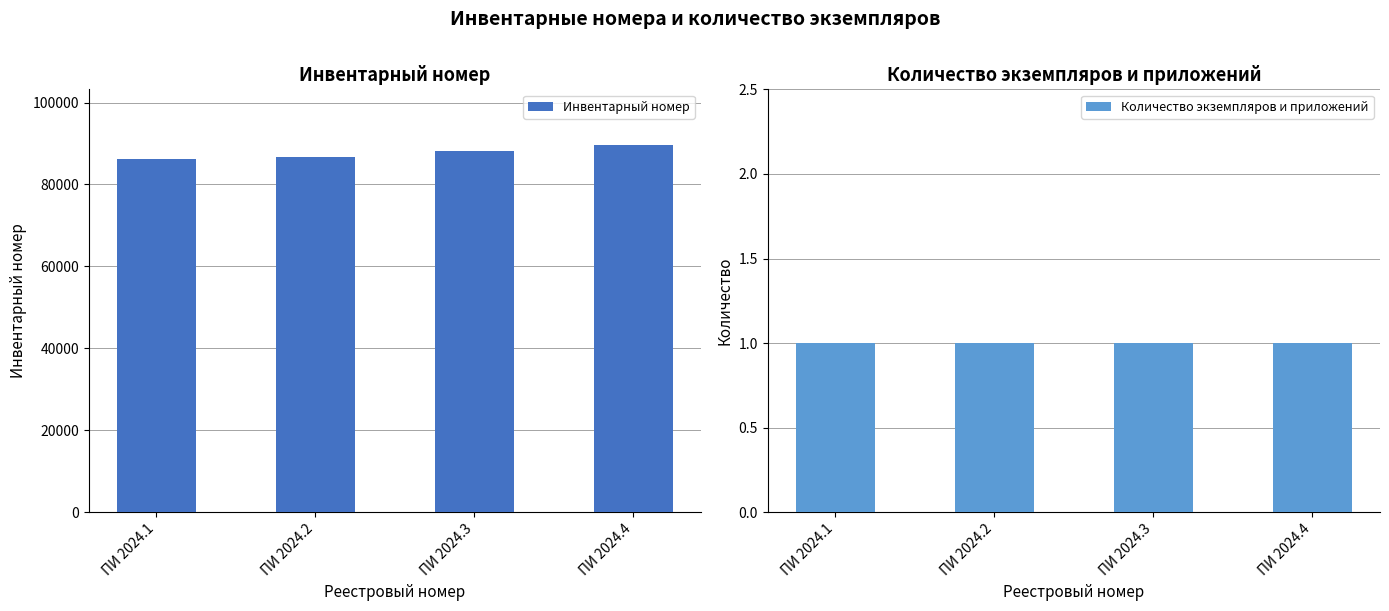

How many values in the Инвентарный номер series are below 88271?

2